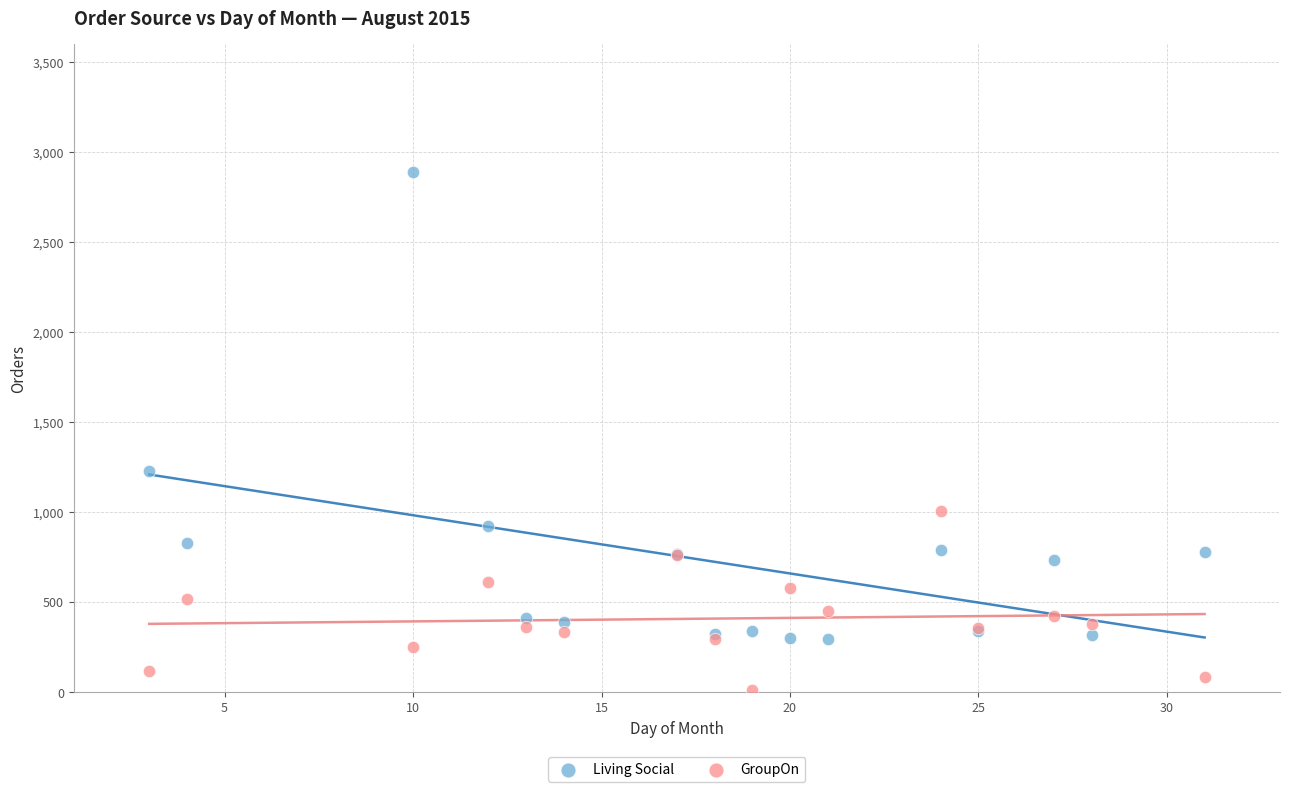

Across all series, what Y value is closest to 1447?

1223